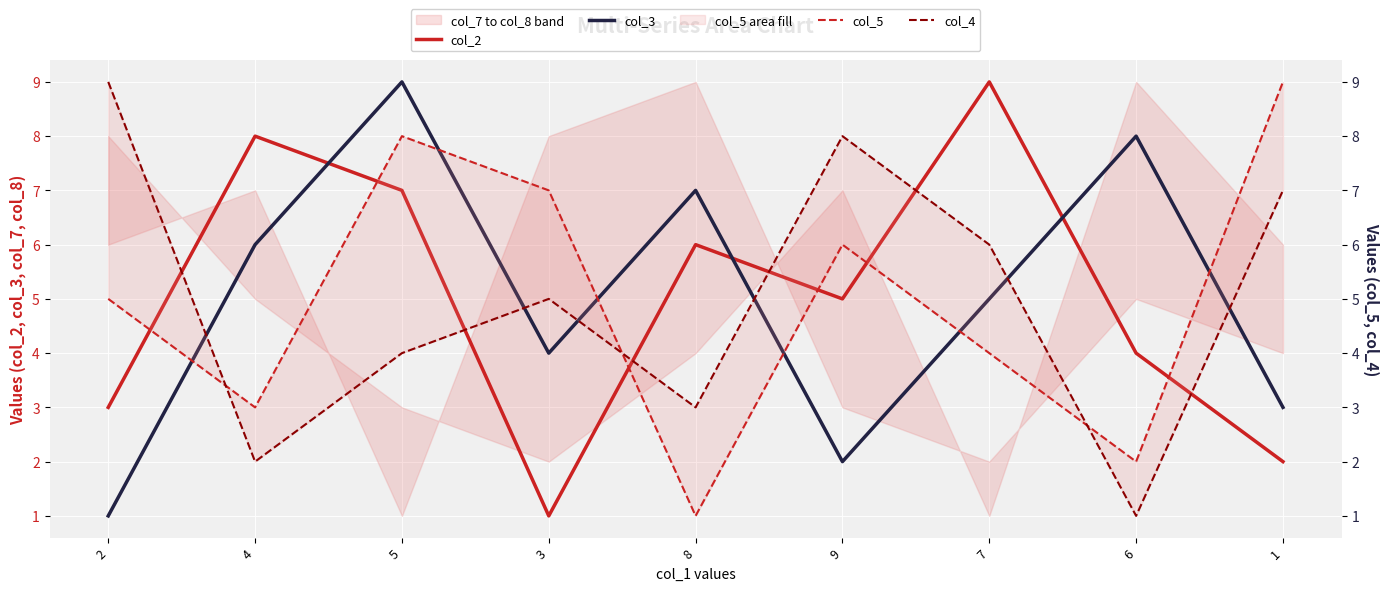

Which series has the largest range (max minus min)?

col_2